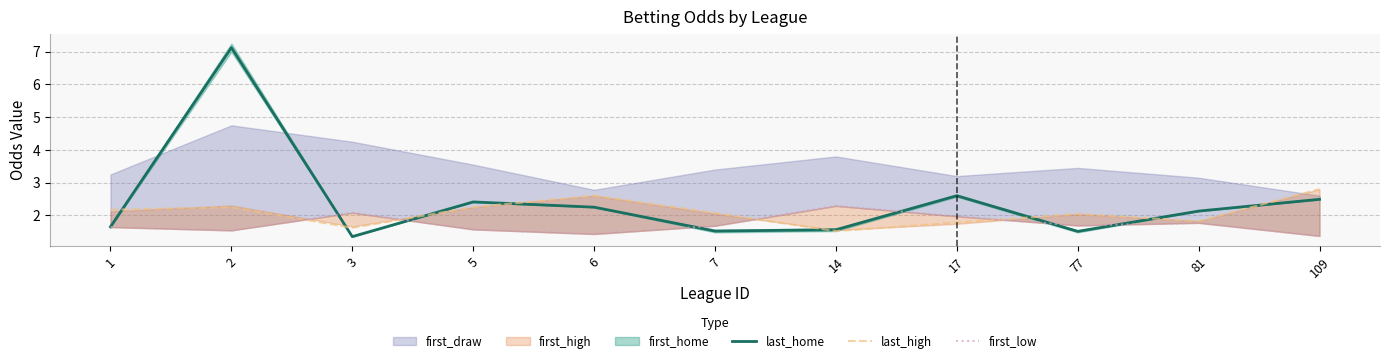

What is the highest value of the last_high series?

2.8